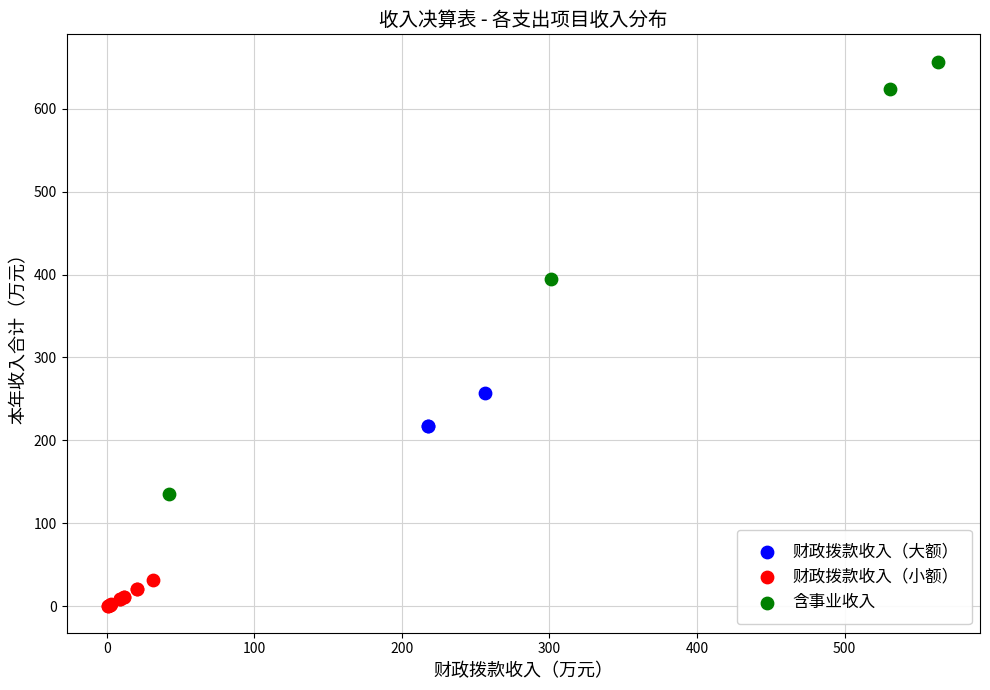

Which series contains the highest Y value?

含事业收入